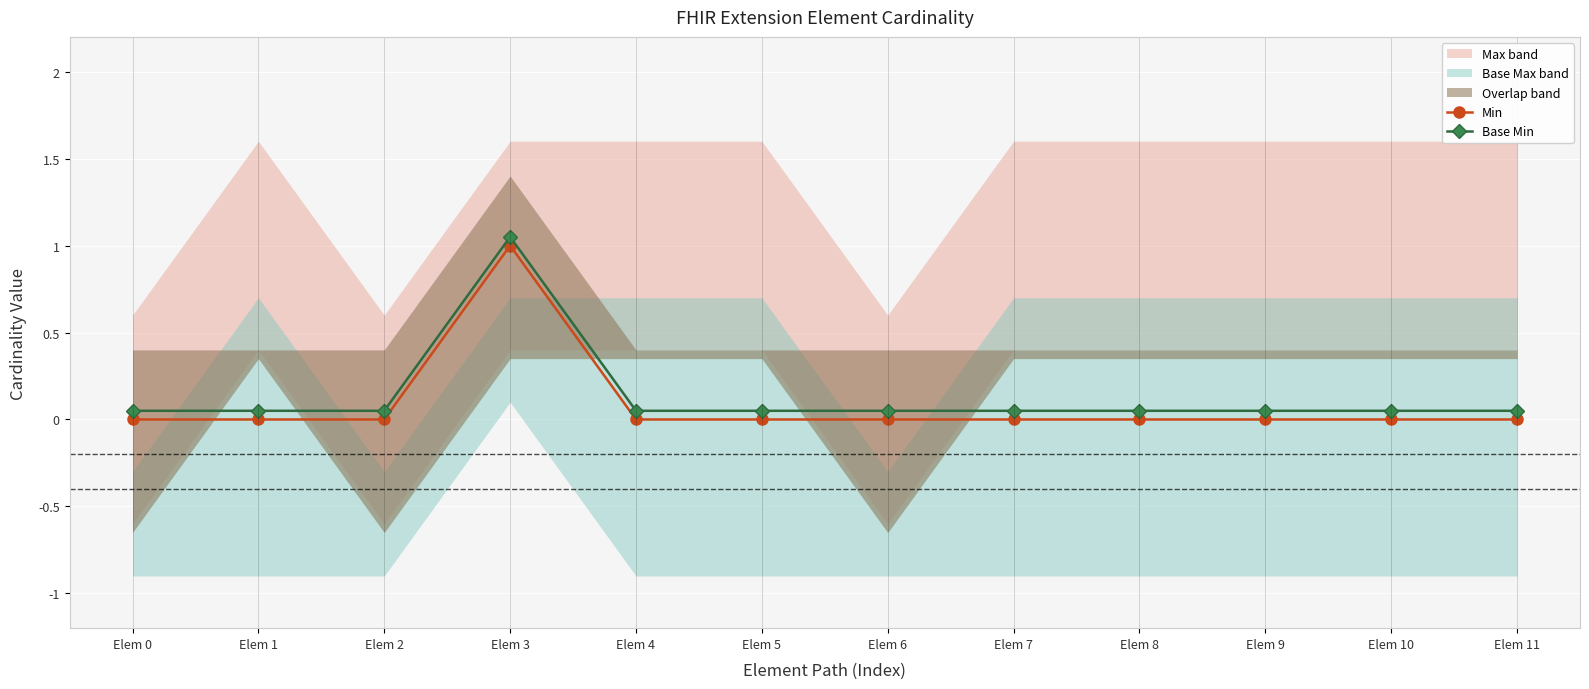

How many data points in Min are above 0?

1